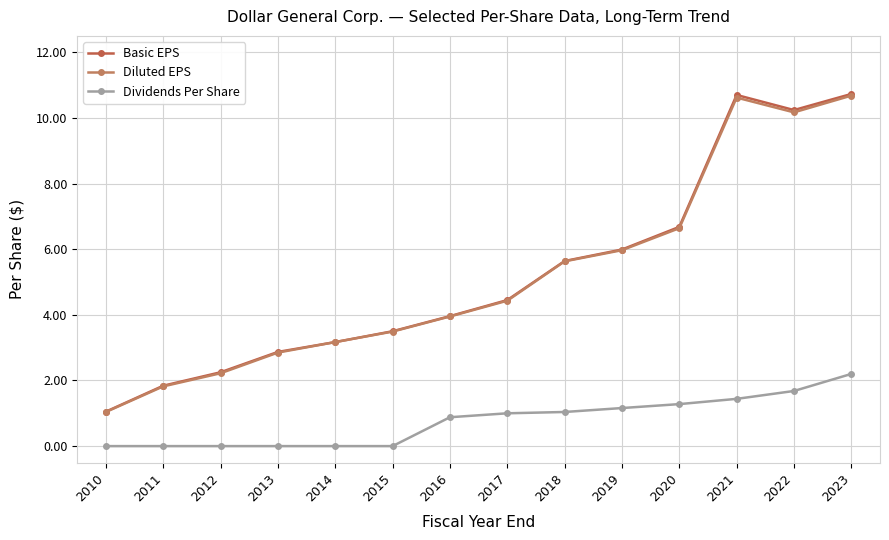

What is the difference between the maximum and minimum values in the Diluted EPS series?

9.6